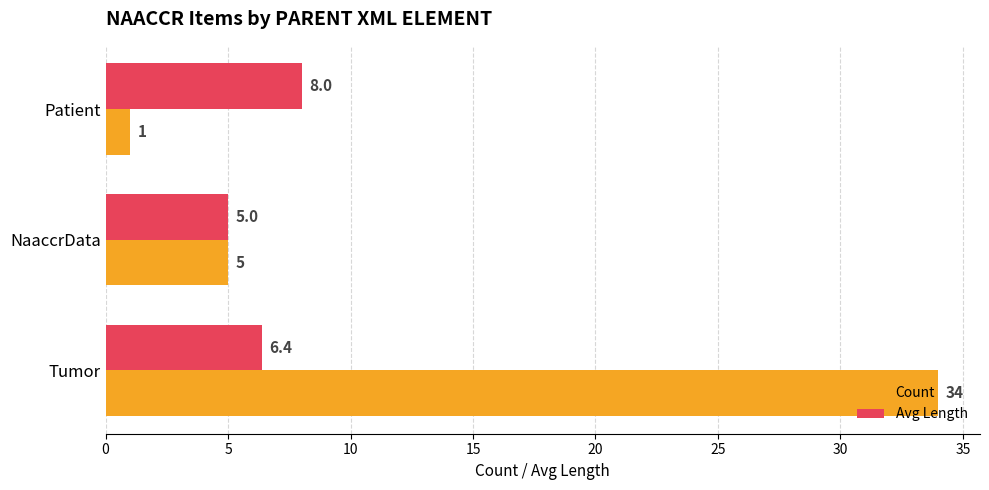

Which series changed the most between Tumor and NaaccrData?

Count